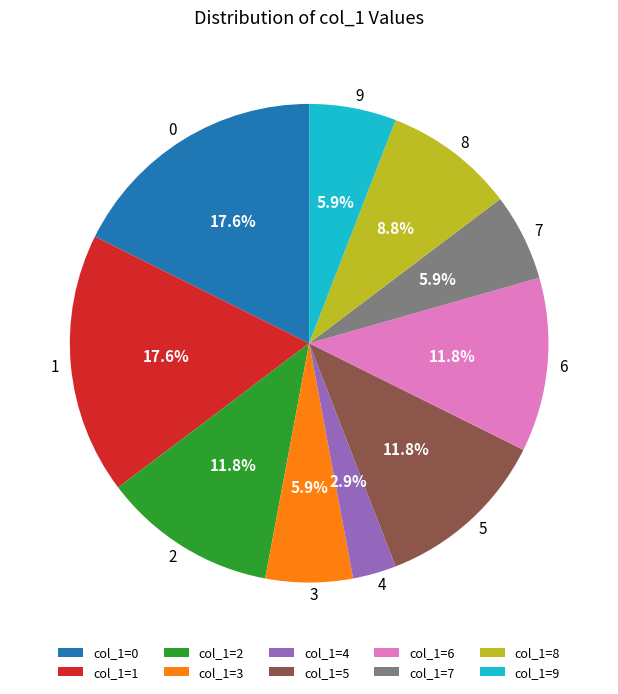

To the nearest percent, what is the average slice percentage?

10%